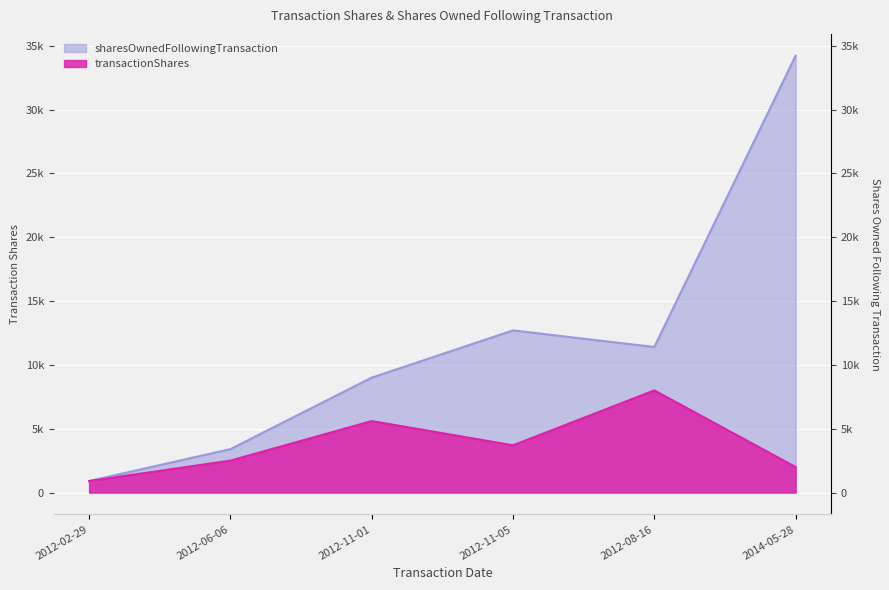

What is the spread (max minus min) of values at 2012-11-05?

9000